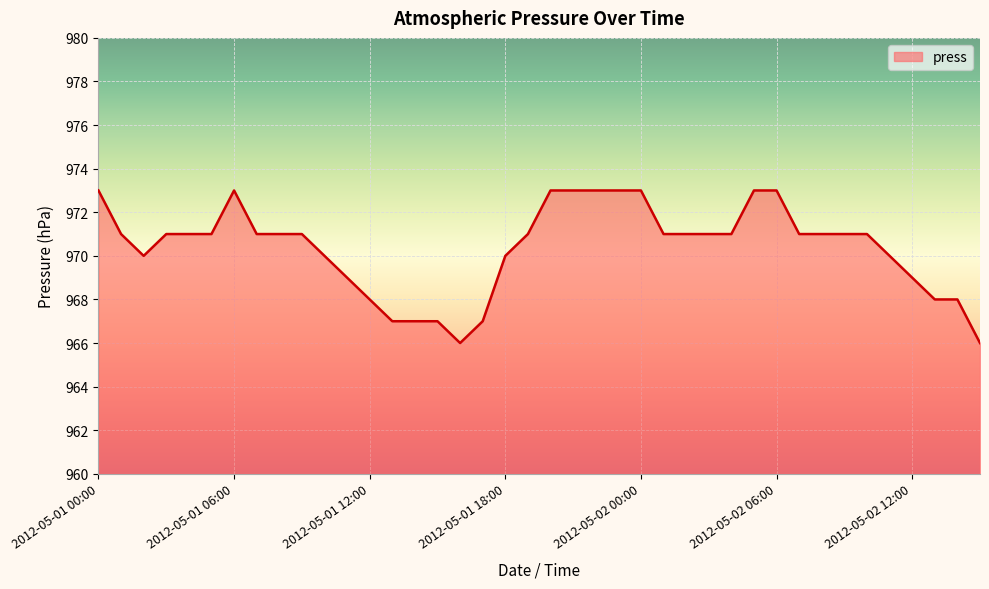

What is the sum of all values?

38815